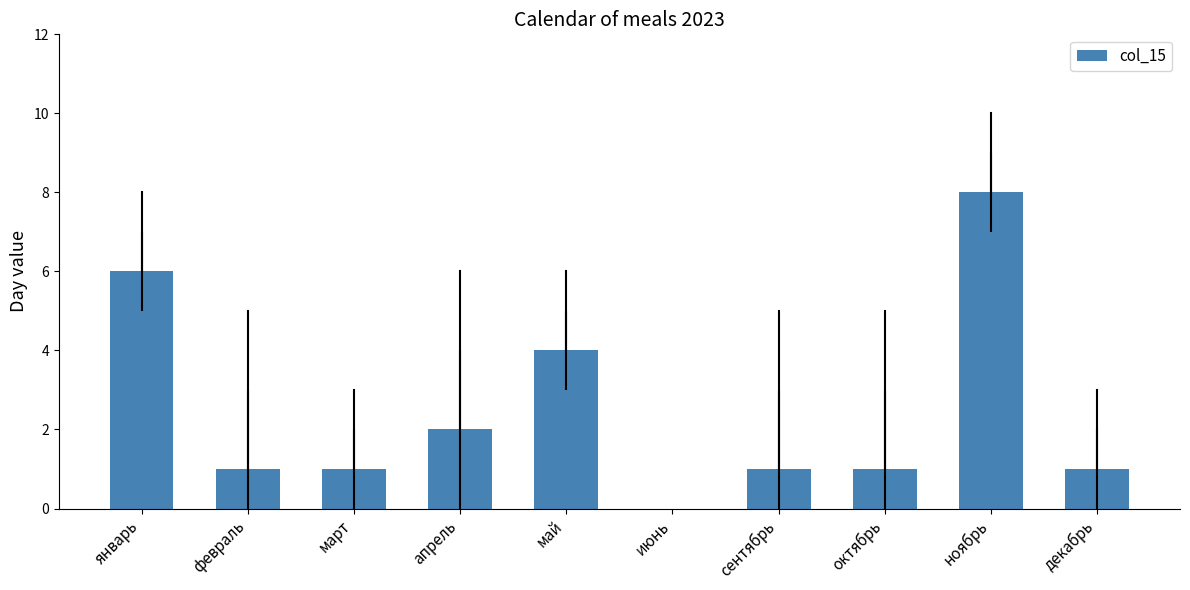

What is the sum of all values?

25